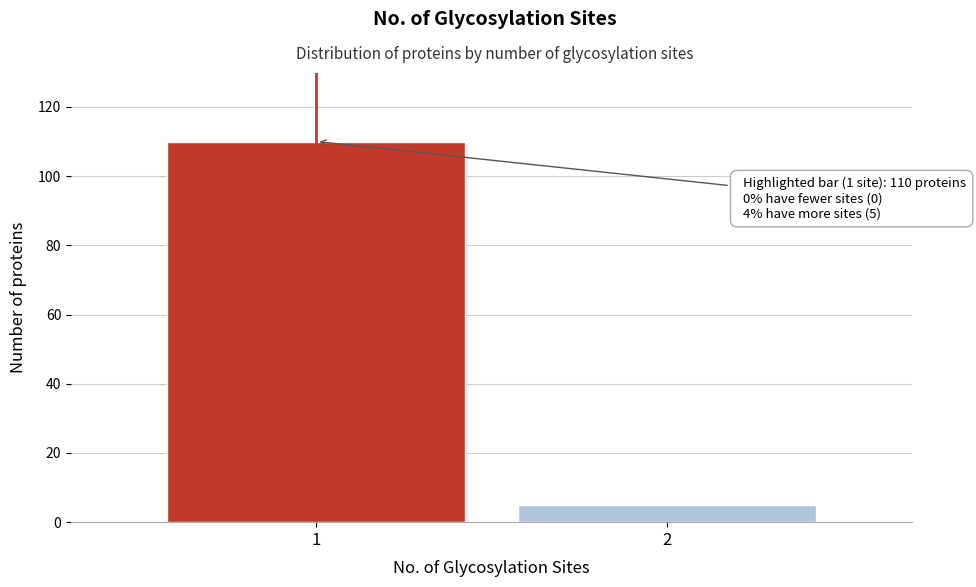

Reading right to left, what are all the values shown in this chart?

5	110